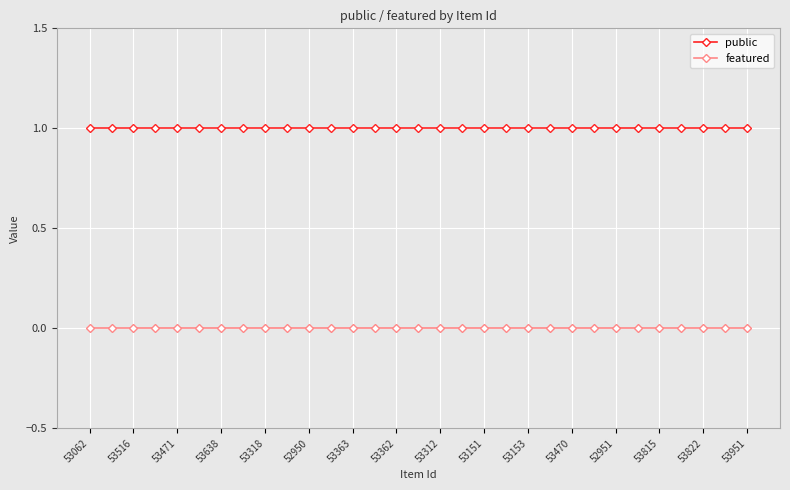

At how many categories does at least one series exceed 0?

31